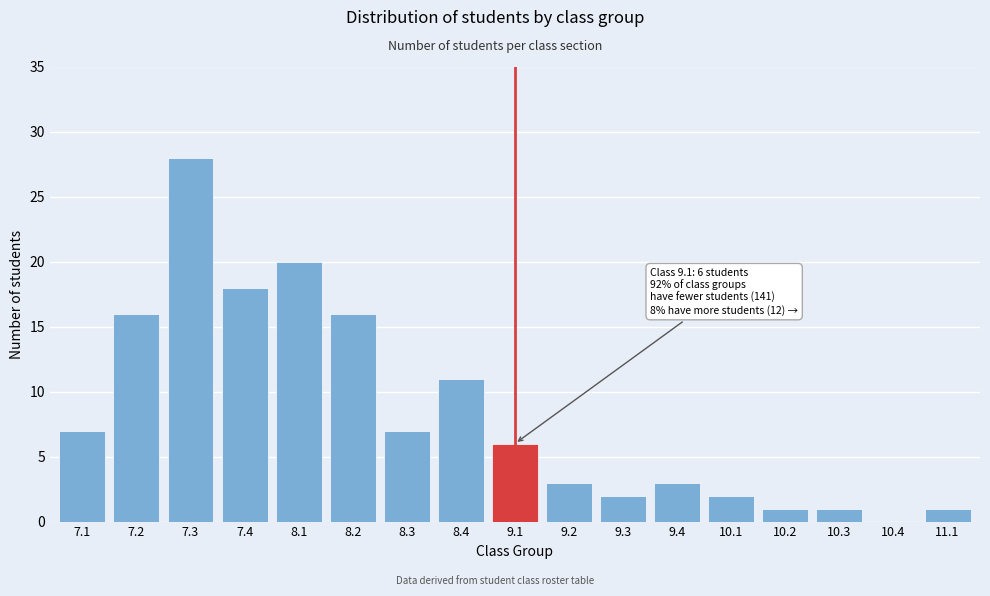

Reading left to right, transcribe all the data shown in this chart.

7.1=7	7.2=16	7.3=28	7.4=18	8.1=20	8.2=16	8.3=7	8.4=11	9.1=6	9.2=3	9.3=2	9.4=3	10.1=2	10.2=1	10.3=1	10.4=0	11.1=1